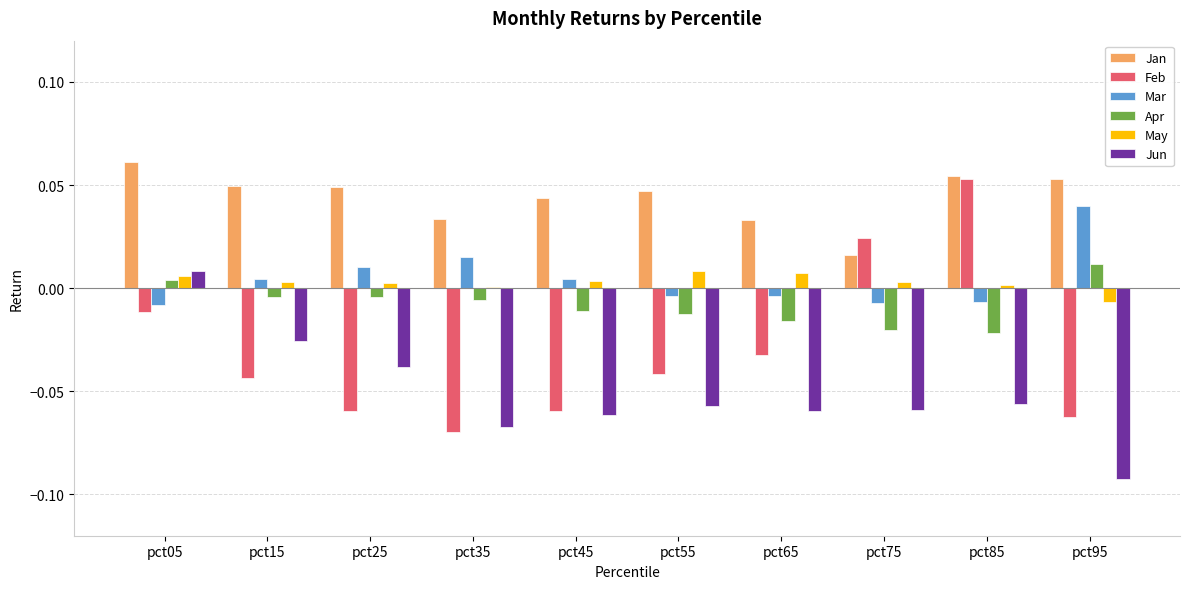

What is the sum of all Feb values?

-0.3